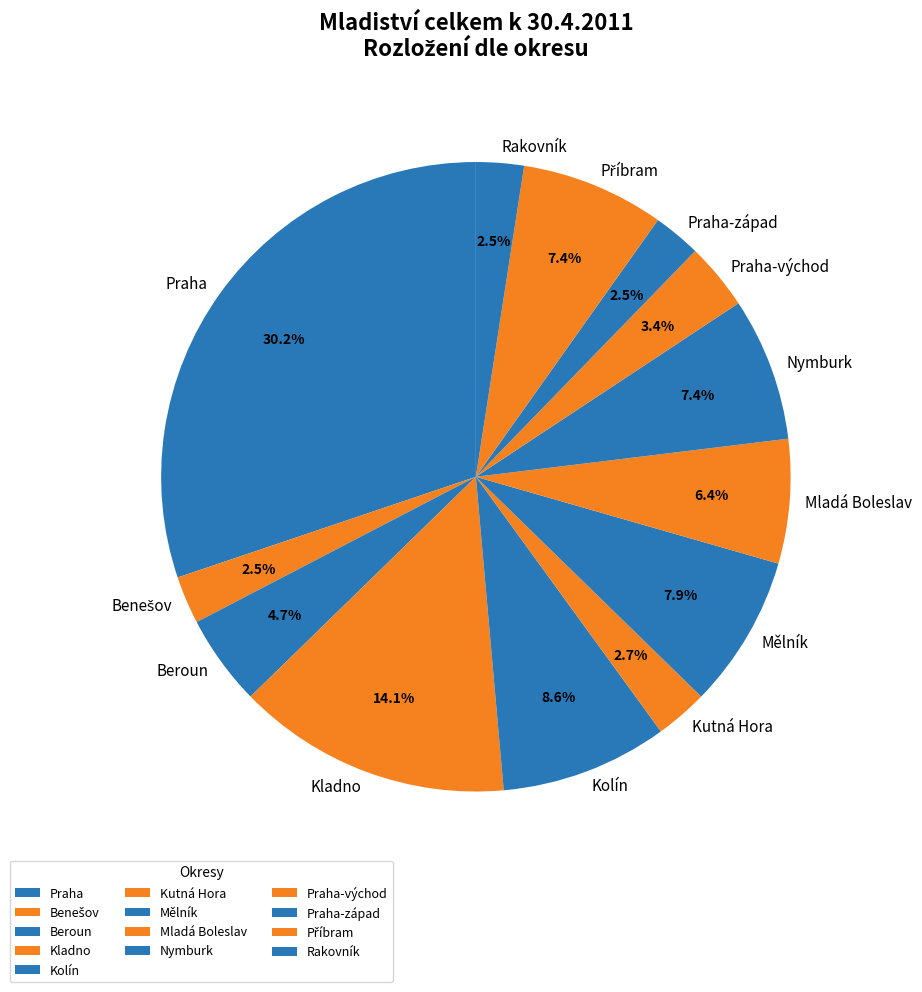

How much of the chart is everything except Mladá Boleslav?

93.6%